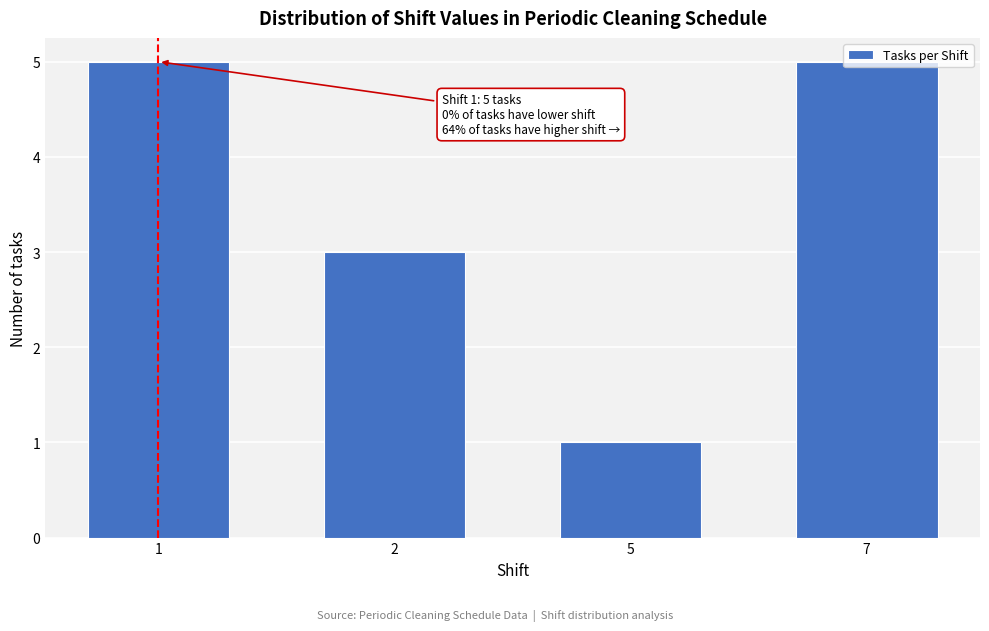

What is the greatest value displayed?

5